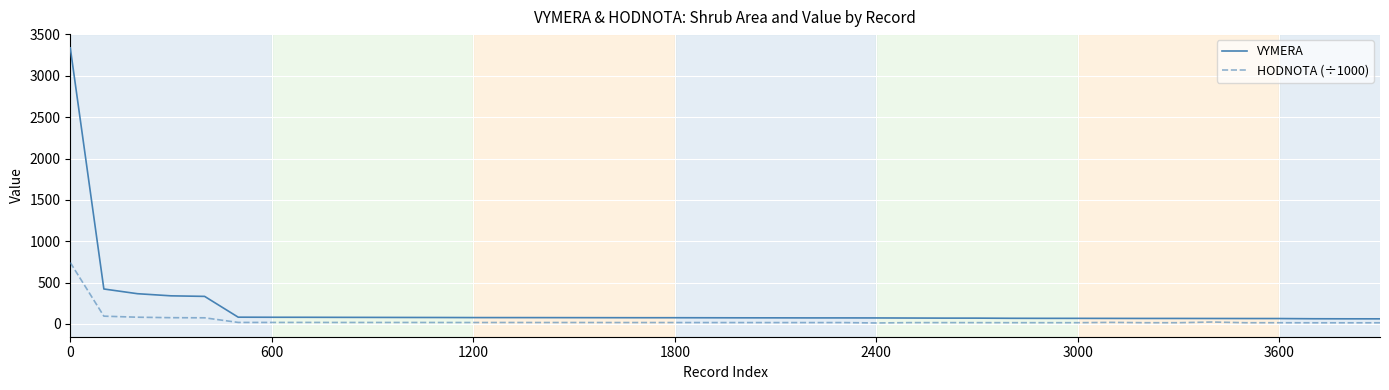

Which series has the widest spread of values?

VYMERA